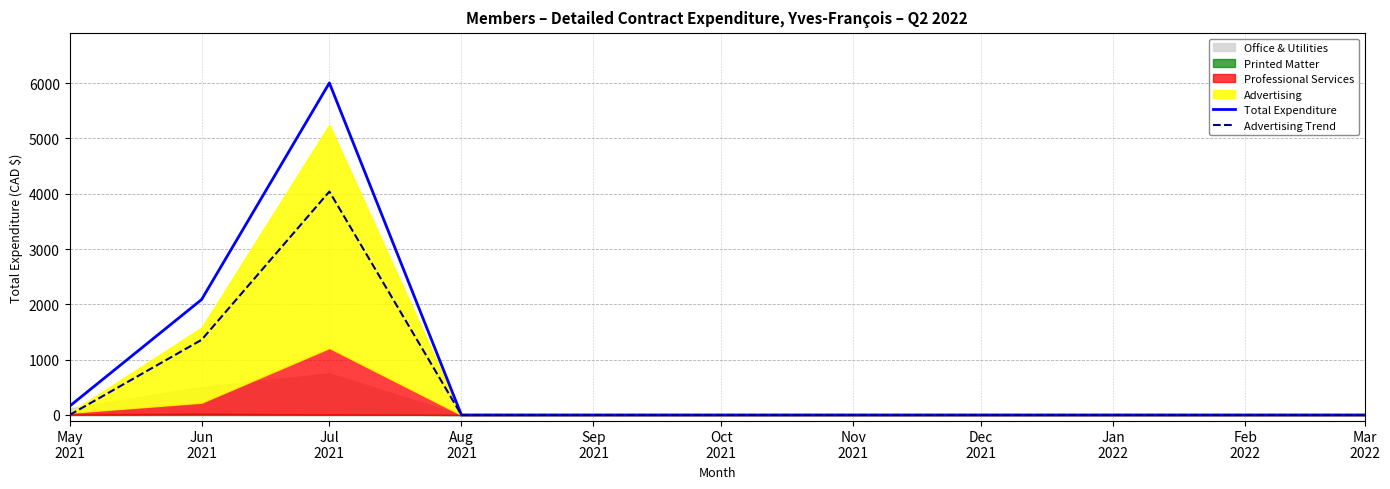

Between Nov
2021 and Oct
2021, which is larger?

Nov
2021